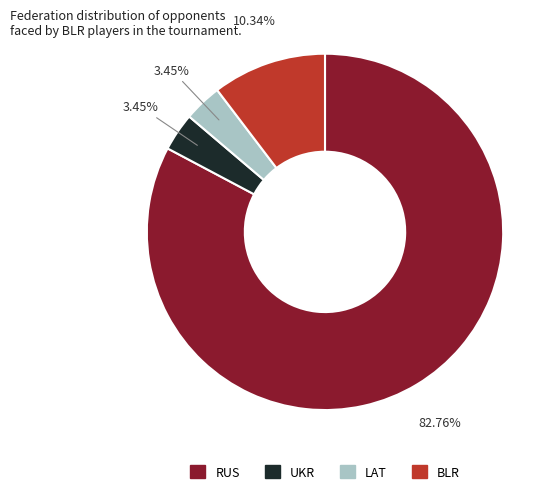

The UKR slice represents 3% of the pie. True or false?

True